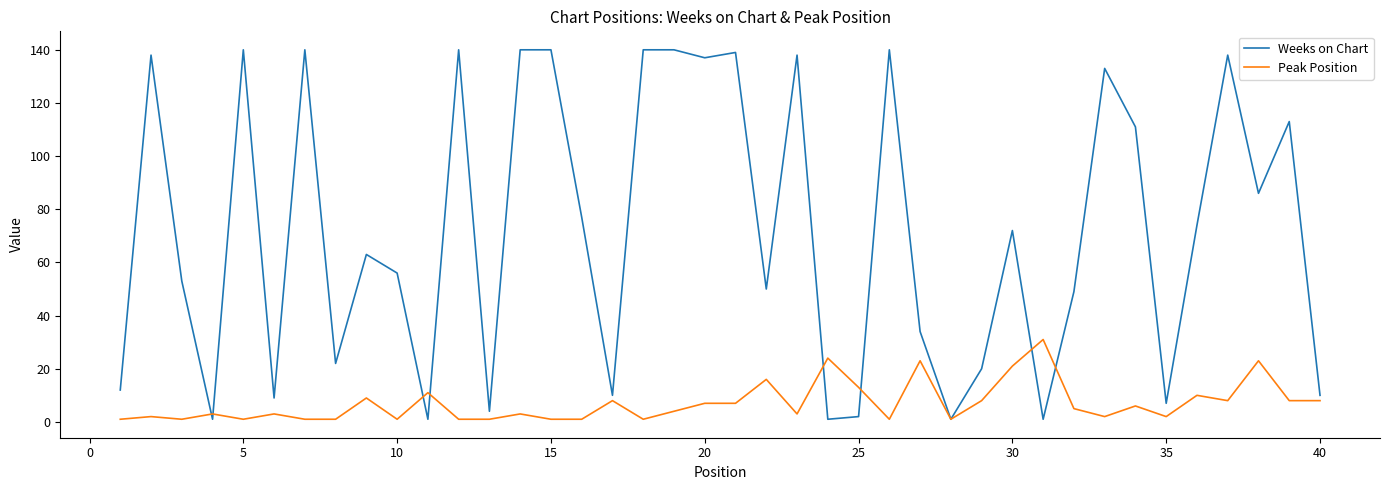

What is the average value of the Peak Position series?

7